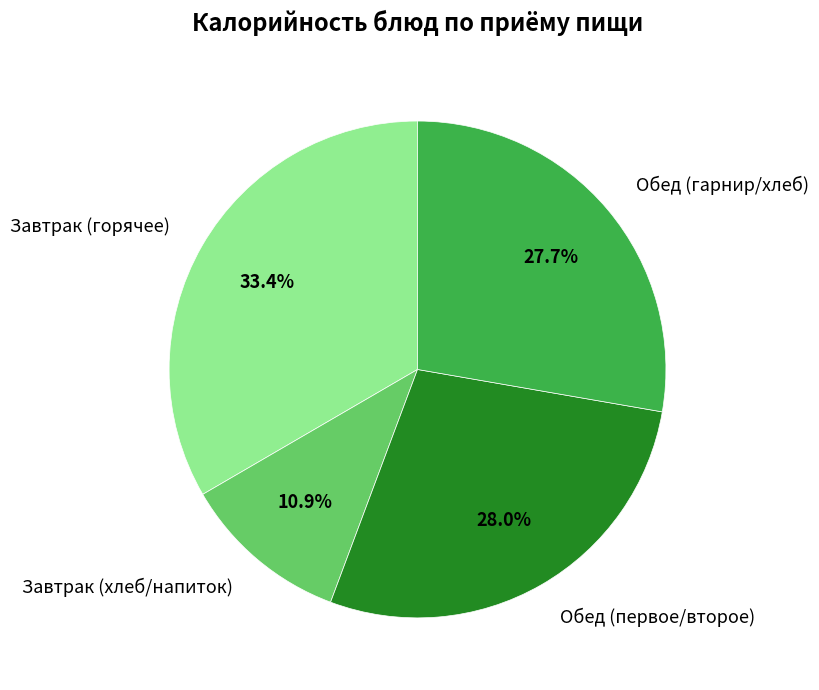

Which slice is the smallest?

Завтрак (хлеб/напиток)